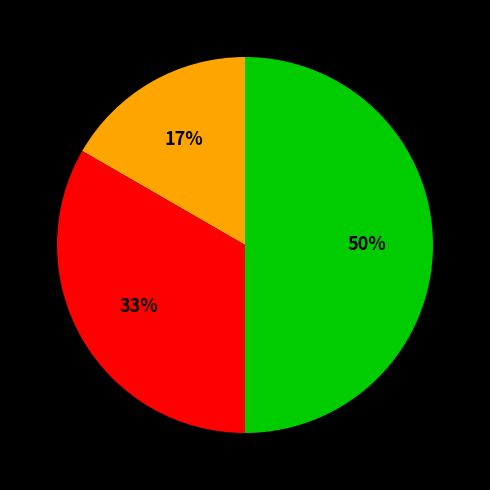

To the nearest percent, what is the average slice percentage?

33%